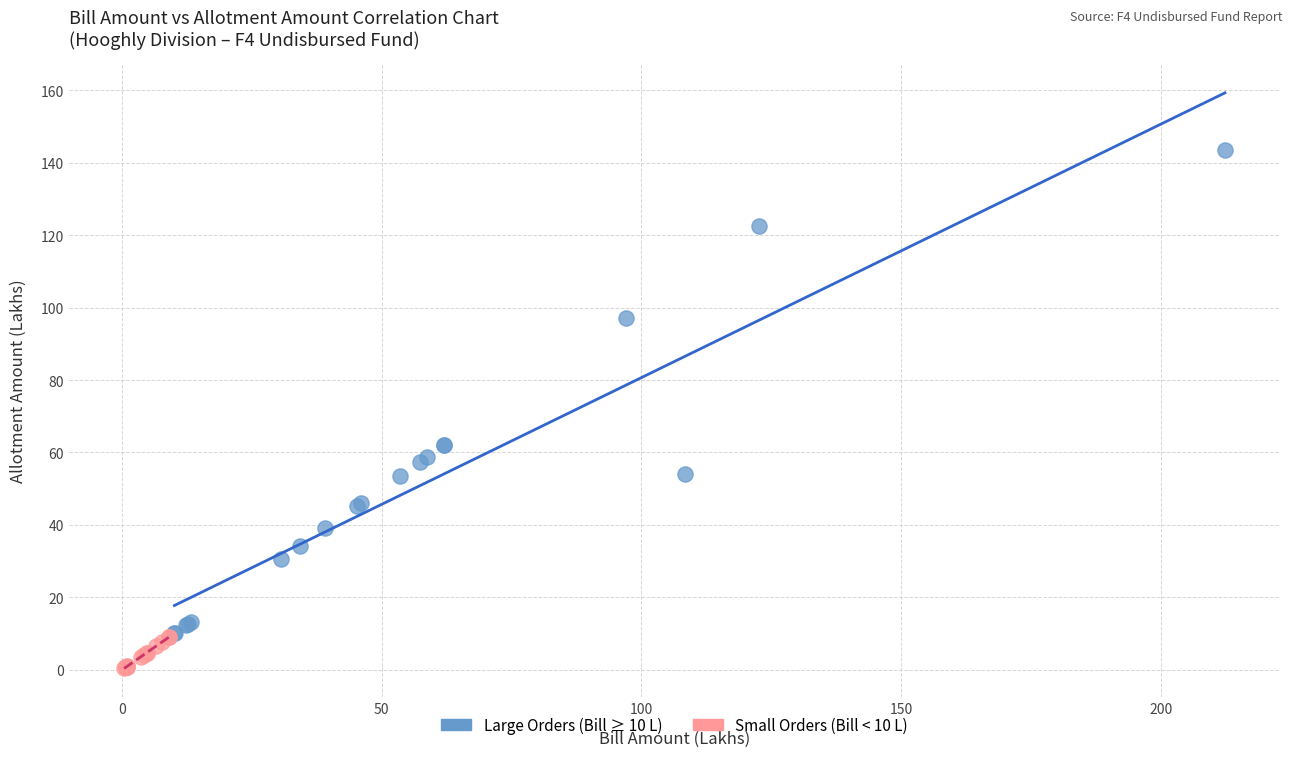

What are all the series names shown in the legend?

Large Orders (Bill ≥ 10 L), Small Orders (Bill < 10 L)